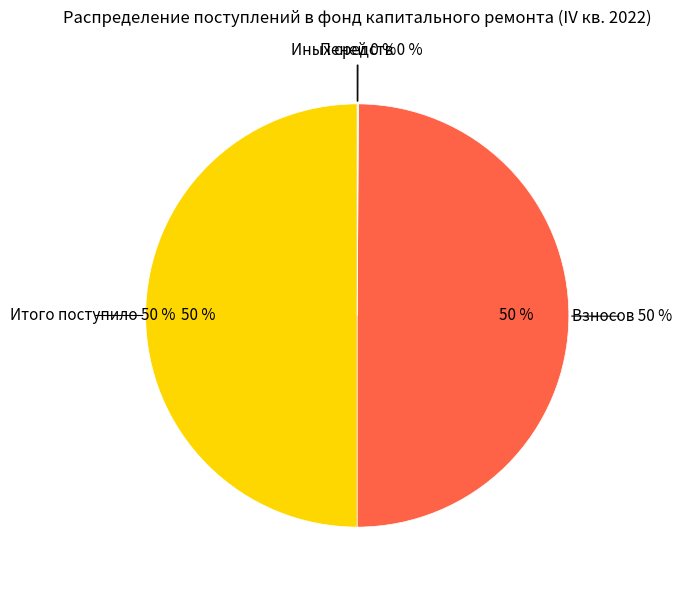

The Взносов slice represents 50% of the pie. True or false?

True